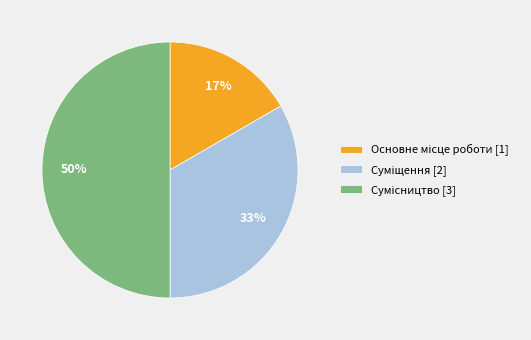

To the nearest percent, what is the difference between the largest and smallest slice percentages?

33%